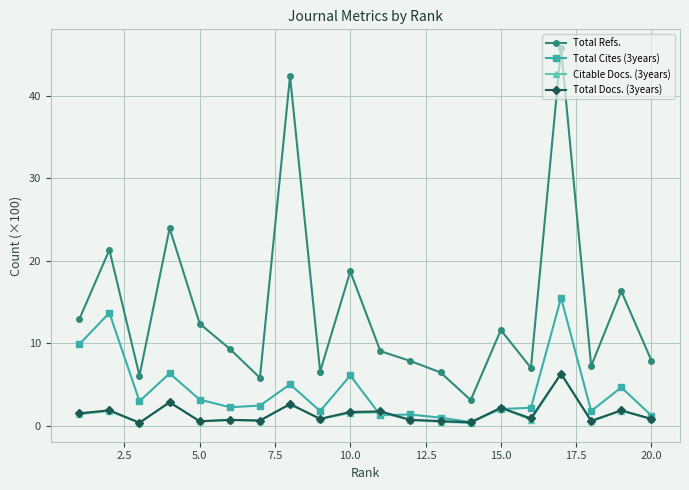

True or false: Citable Docs. (3years) and Total Refs. cross at least once.

False